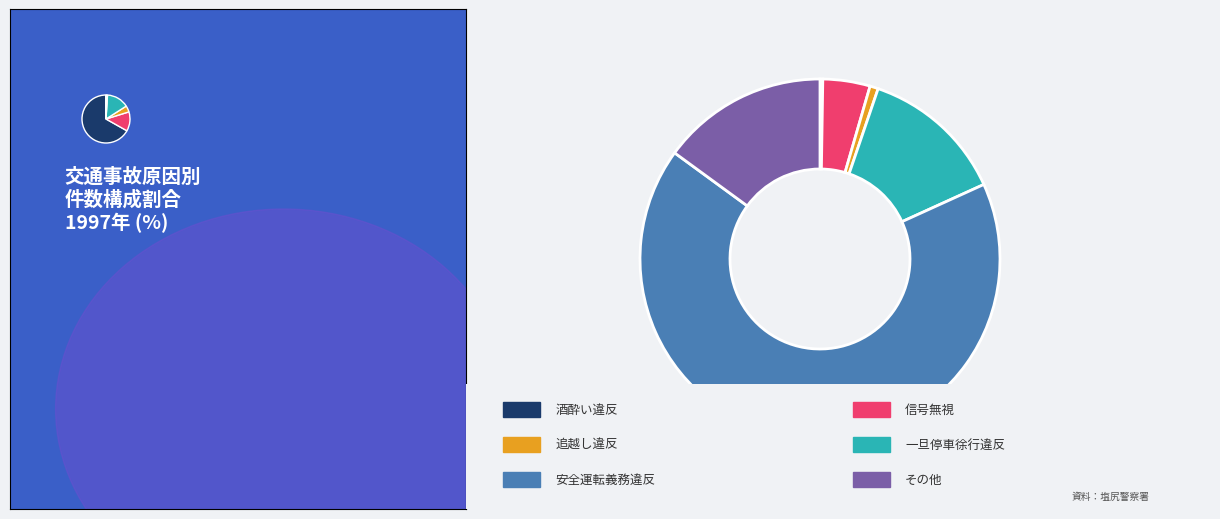

Which slice is the smallest?

酒酔い違反